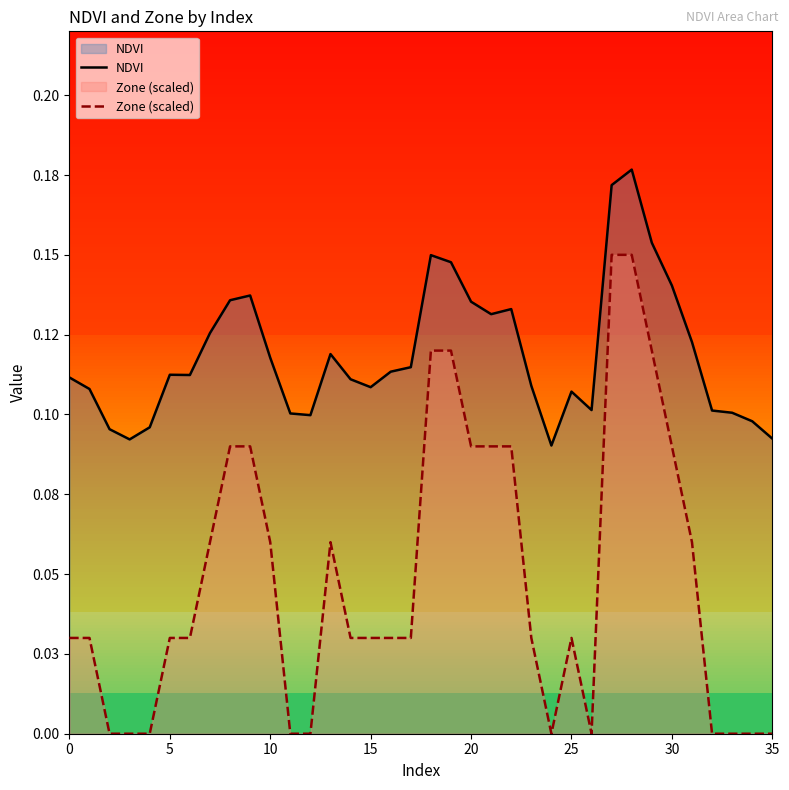

Read the NDVI value at 30.

0.1